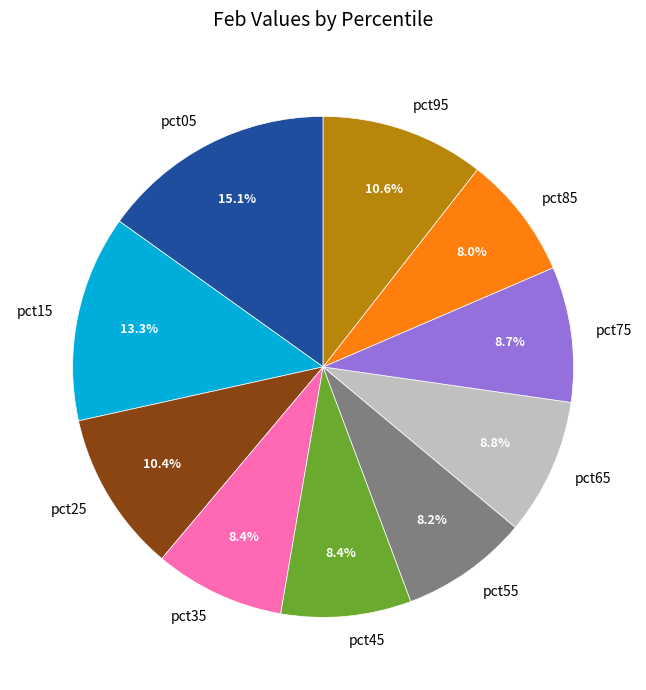

To the nearest percent, what portion does pct15 represent?

13%